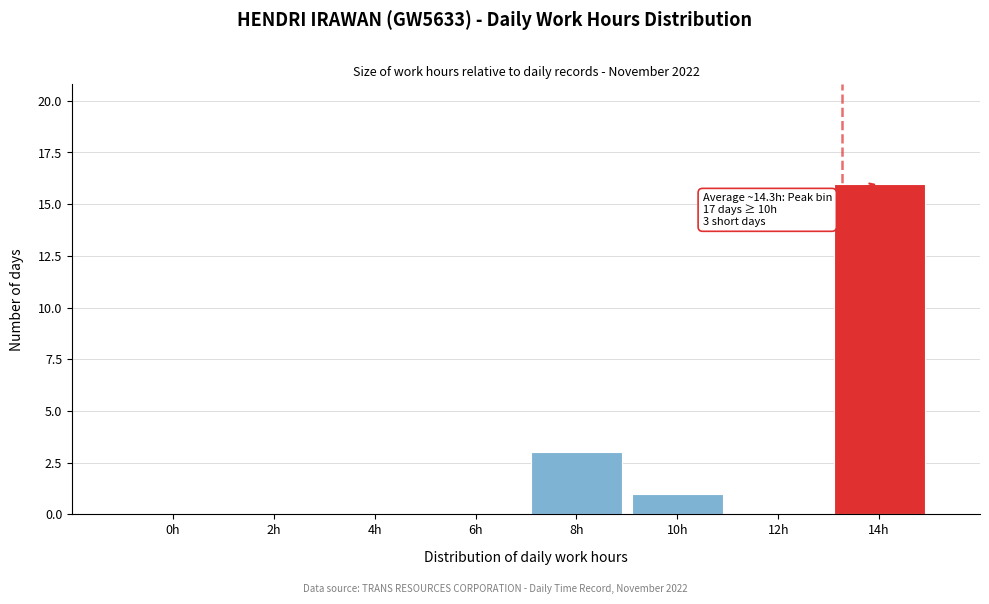

Reading left to right, extract all data points from this chart.

0h=0	2h=0	4h=0	6h=0	8h=3	10h=1	12h=0	14h=16